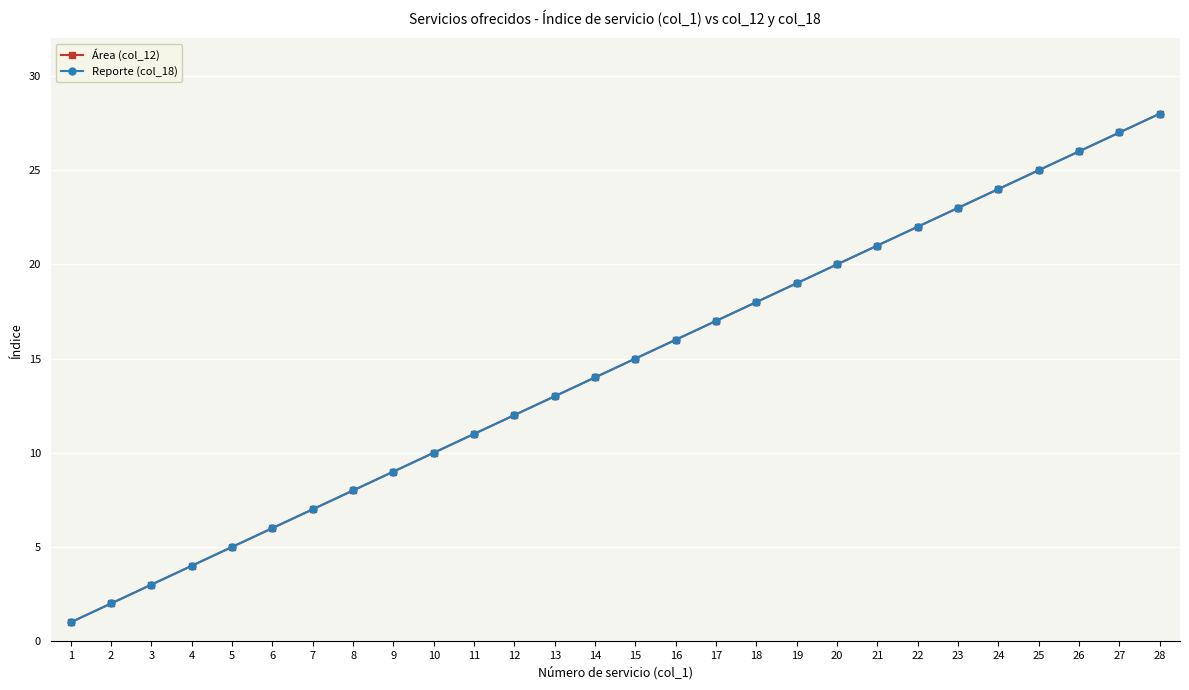

What is the difference between the maximum and minimum values in the Área (col_12) series?

27